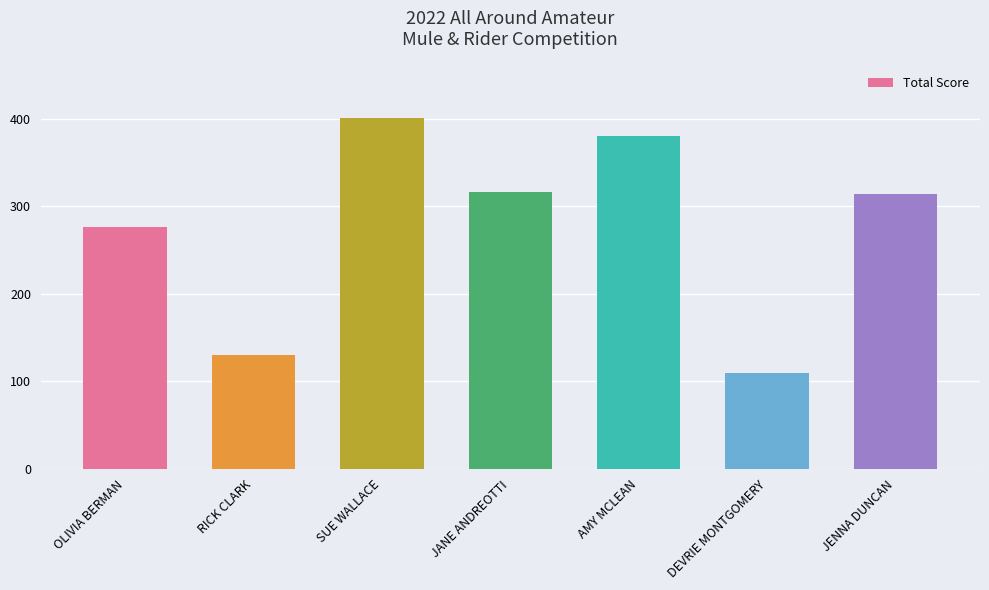

Reading left to right, list all the values displayed in this chart.

276.0	130.0	401.0	317.0	381.0	109.5	314.0